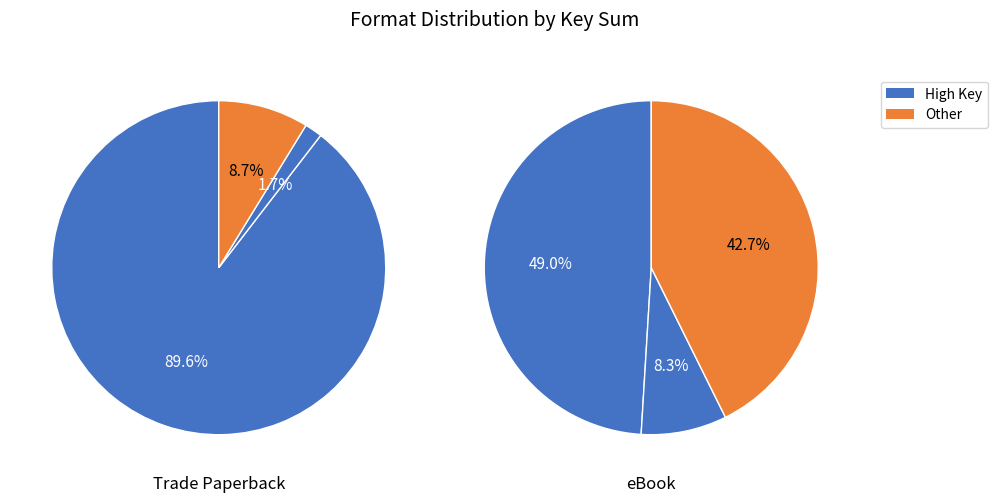

The Perils of Peppermints slice represents 37% of the pie. True or false?

False